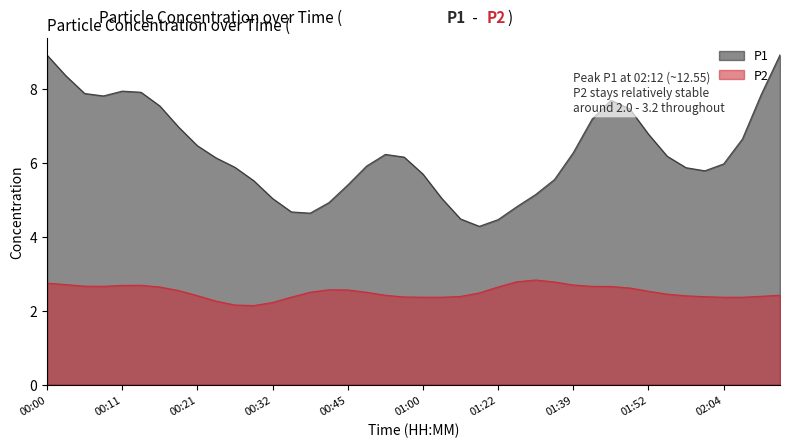

What are all the series names shown in the legend?

P1, P2